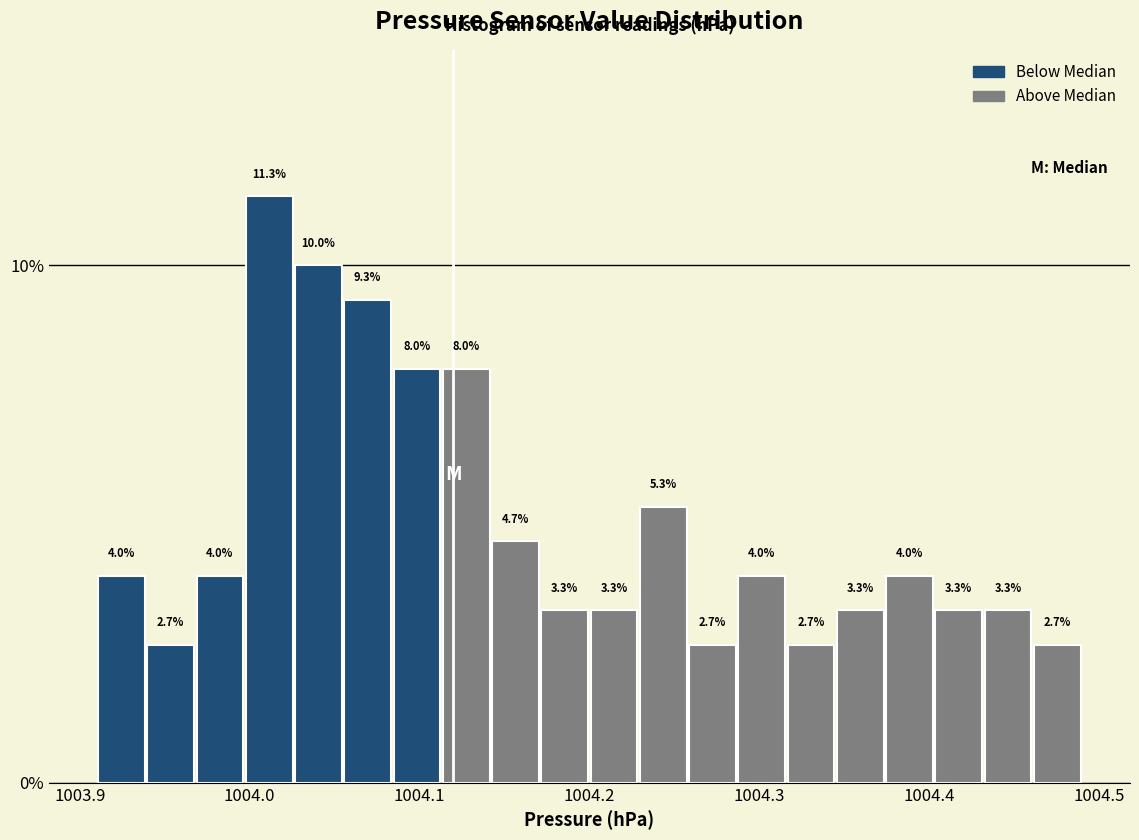

Read against the x-axis, roughly where is the centre of the tallest bar?

1004.01